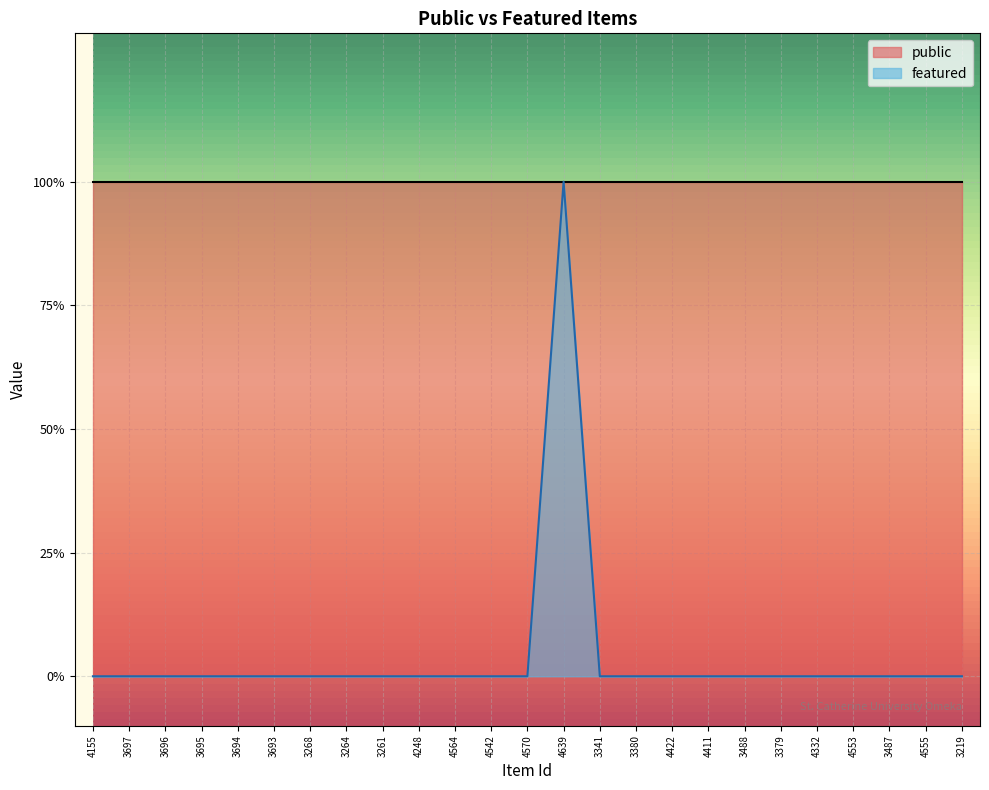

At which category does the chart reach its minimum across all series?

4155